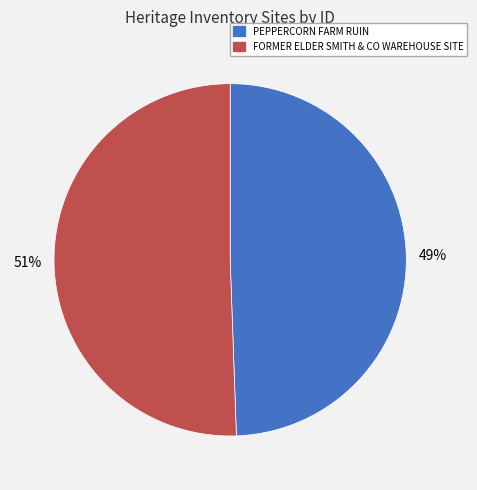

How many segments does this pie chart have?

2